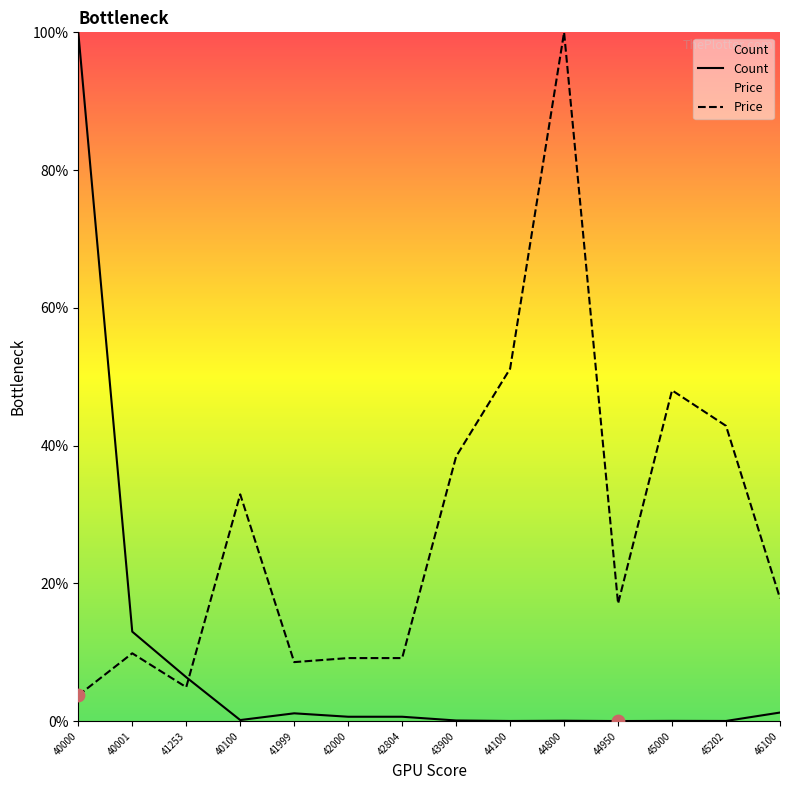

Which series has the largest total across all categories?

Price